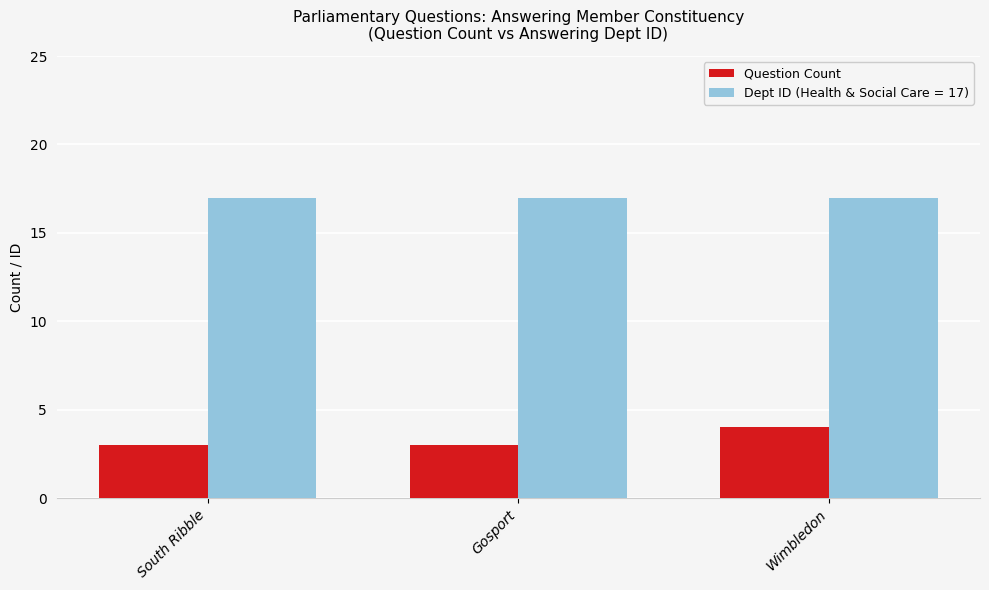

The Dept ID (Health & Social Care = 17) series shows 6 at Wimbledon. True or false?

False